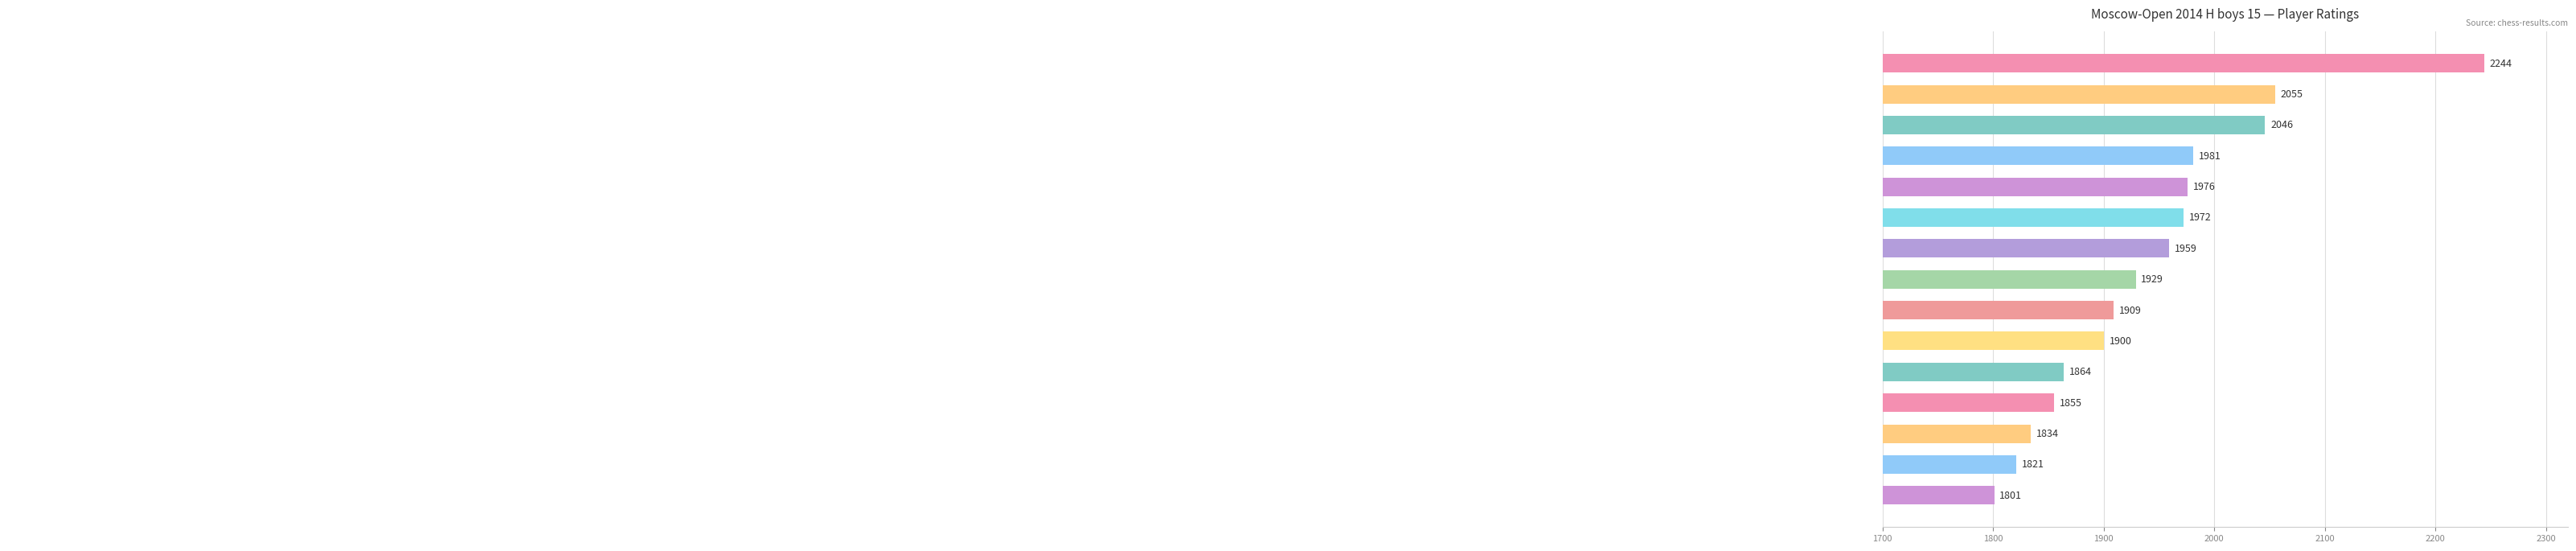

What is the value of the 7th bar from the top?

1959